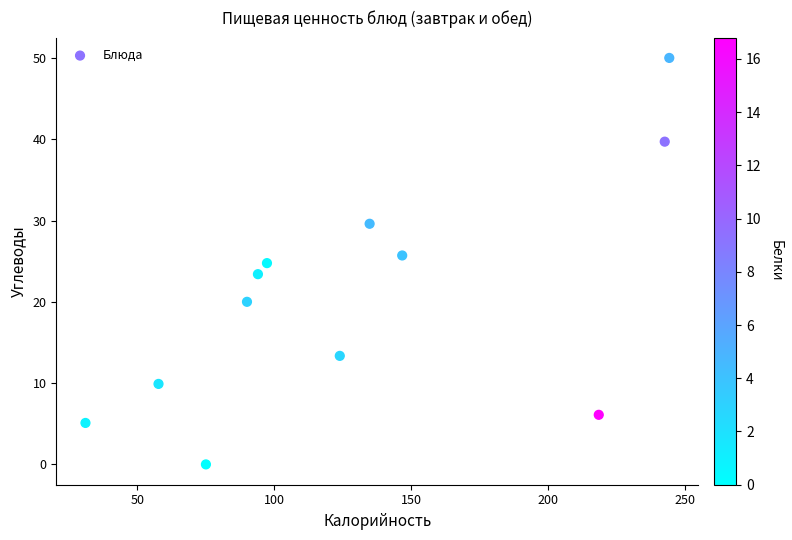

What is the range of Y values (max minus min)?

50.0